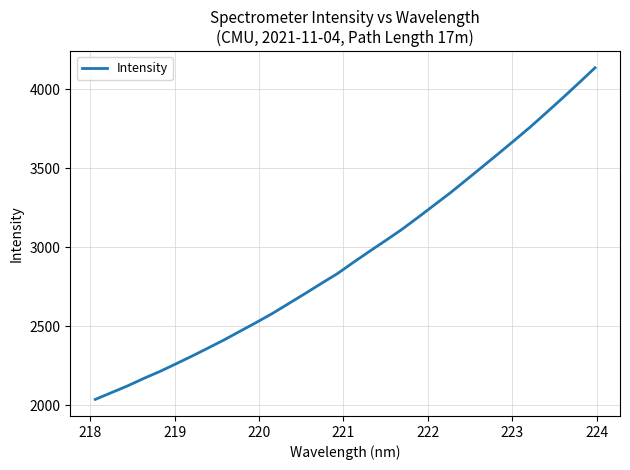

What is the maximum value shown in the chart?

4137.4